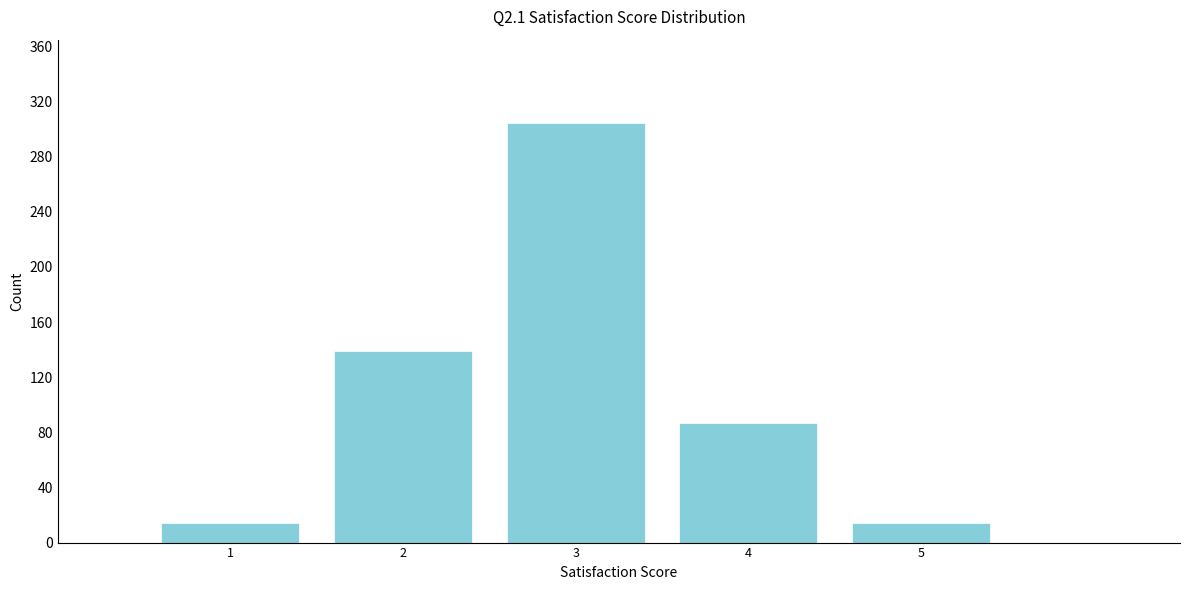

Reading left to right, transcribe all the data shown in this chart.

1=14	2=139	3=304	4=87	5=14